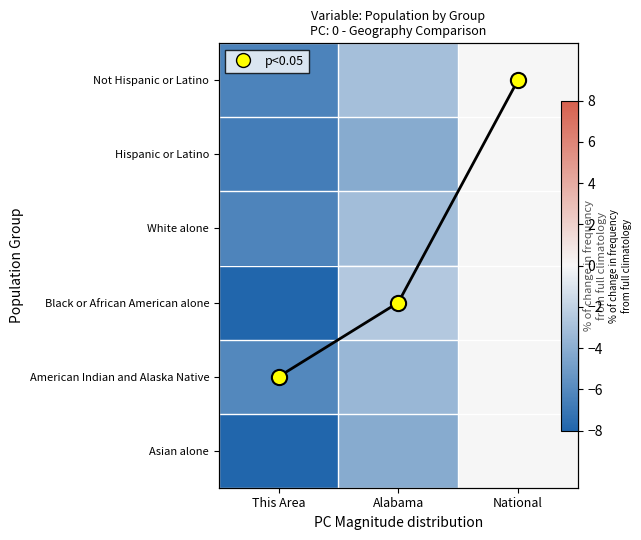

What is the lowest value of the White alone series?

-6.3